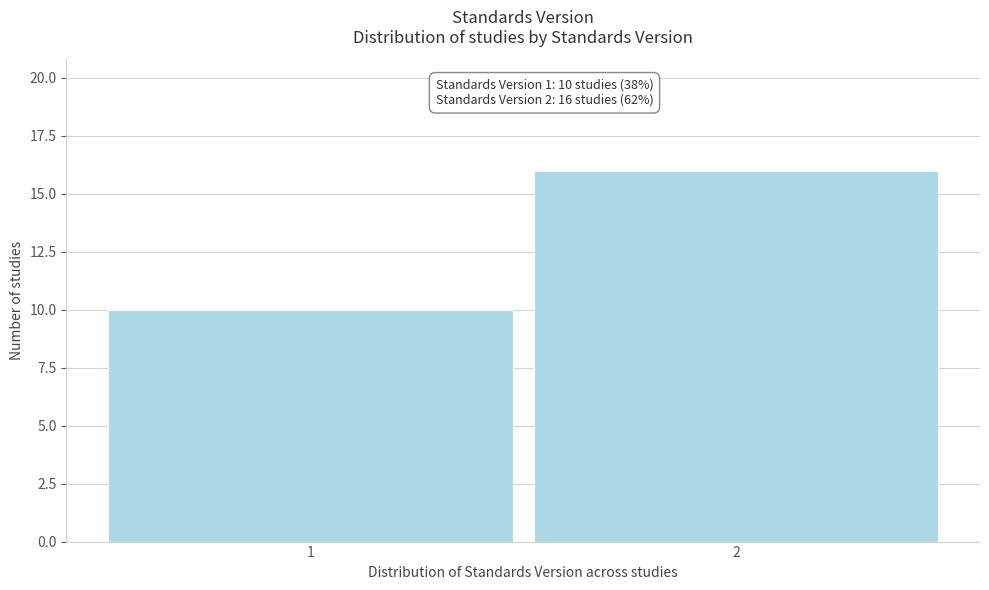

Reading left to right, transcribe all the data shown in this chart.

1=10	2=16